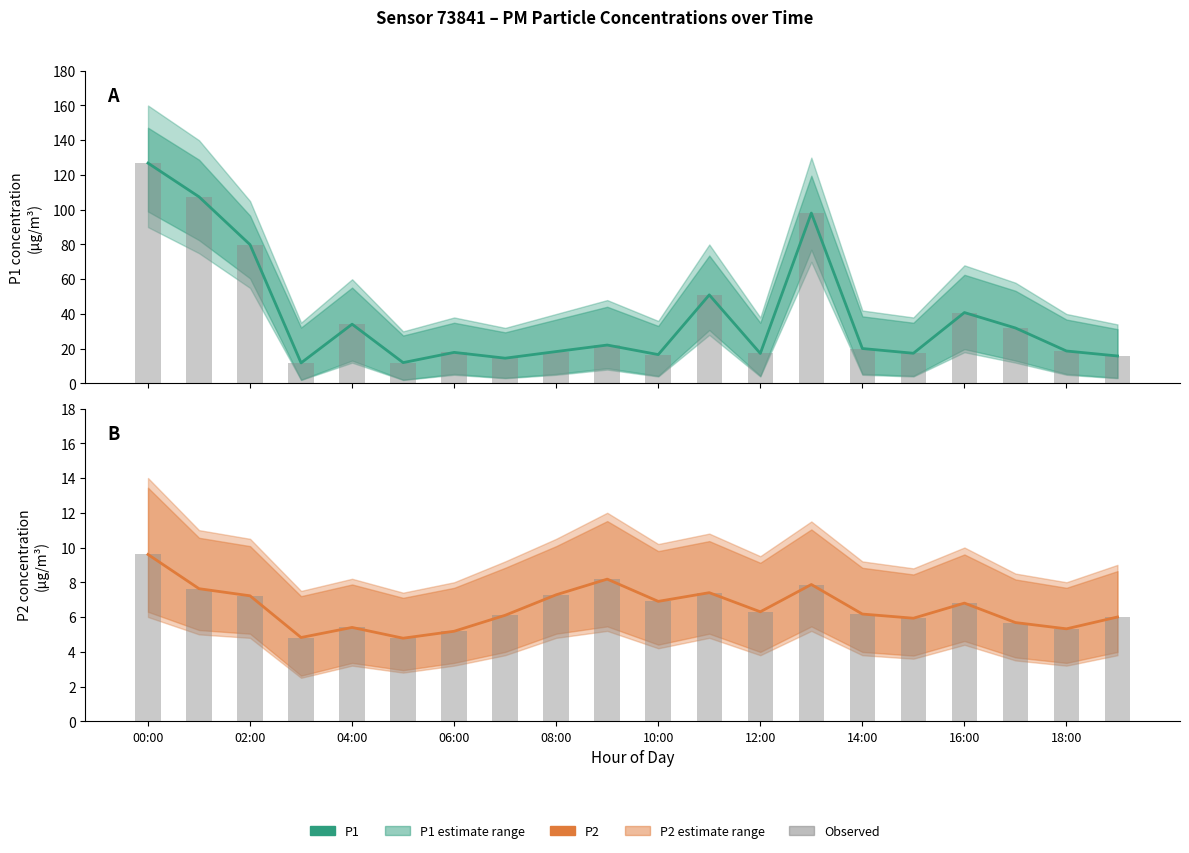

Which series has the widest spread of values?

P1